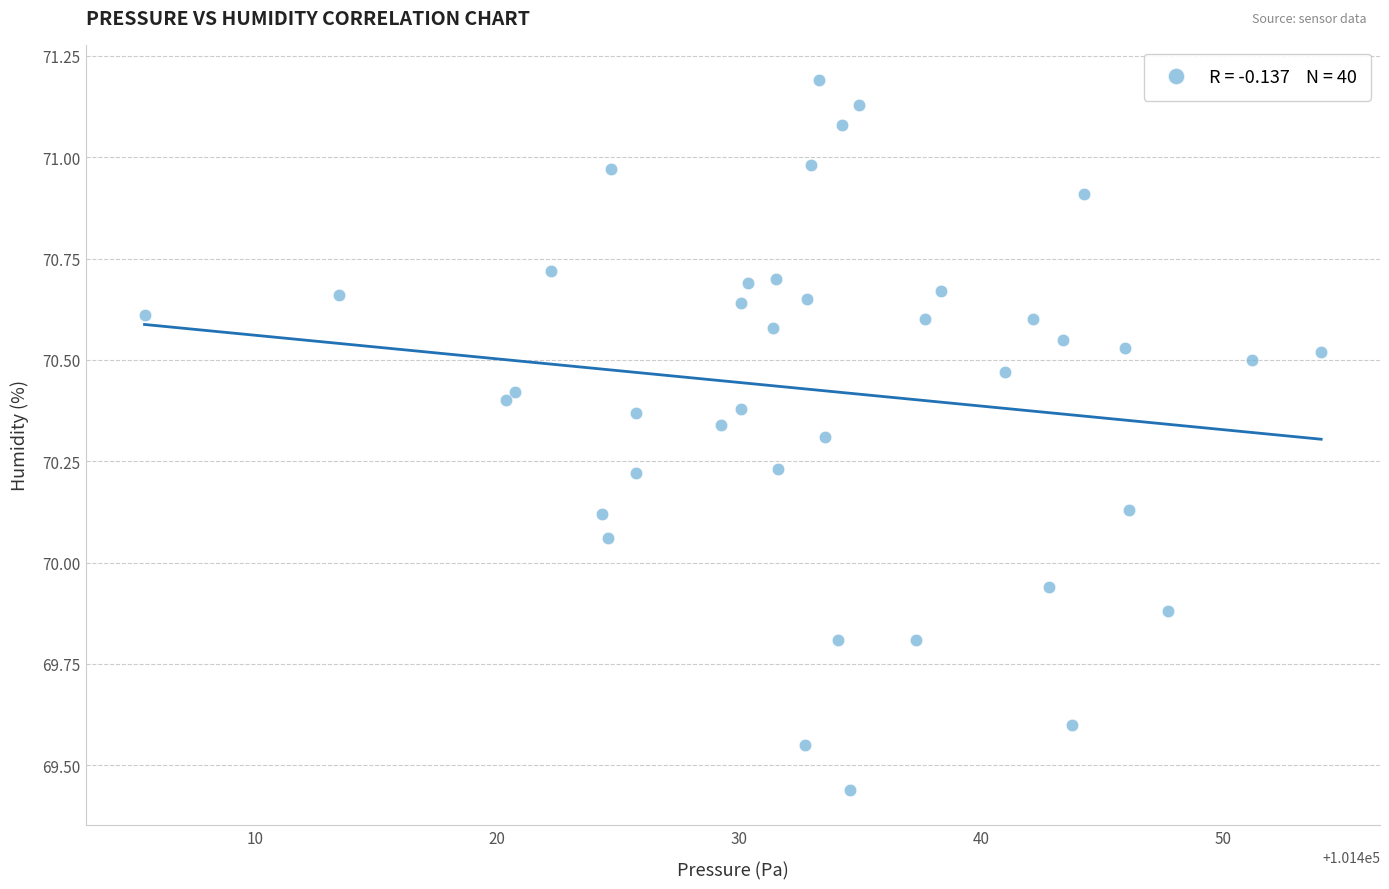

How many points are shown in the scatter plot?

40